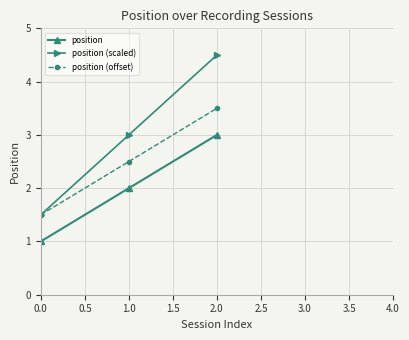

The value of position (scaled) at 2.0 is 4.5. True or false?

True